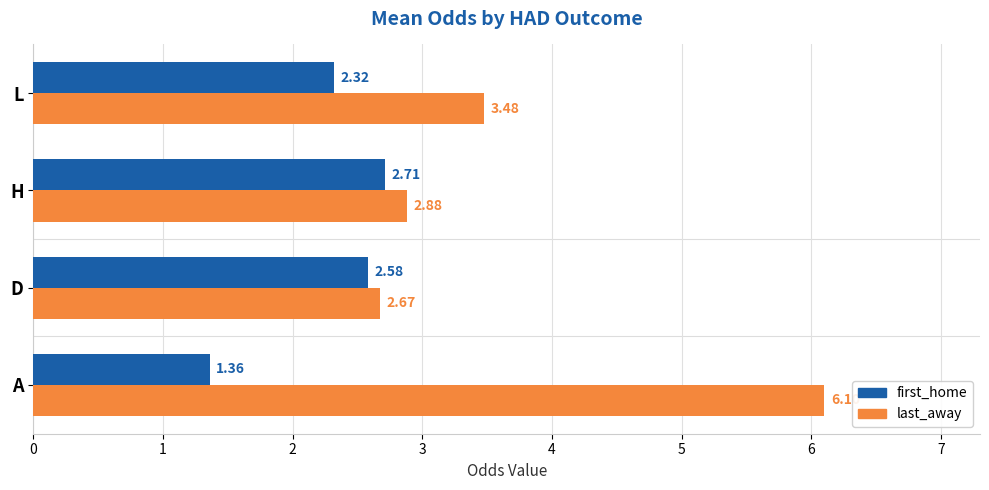

At which label does last_away reach its peak?

A